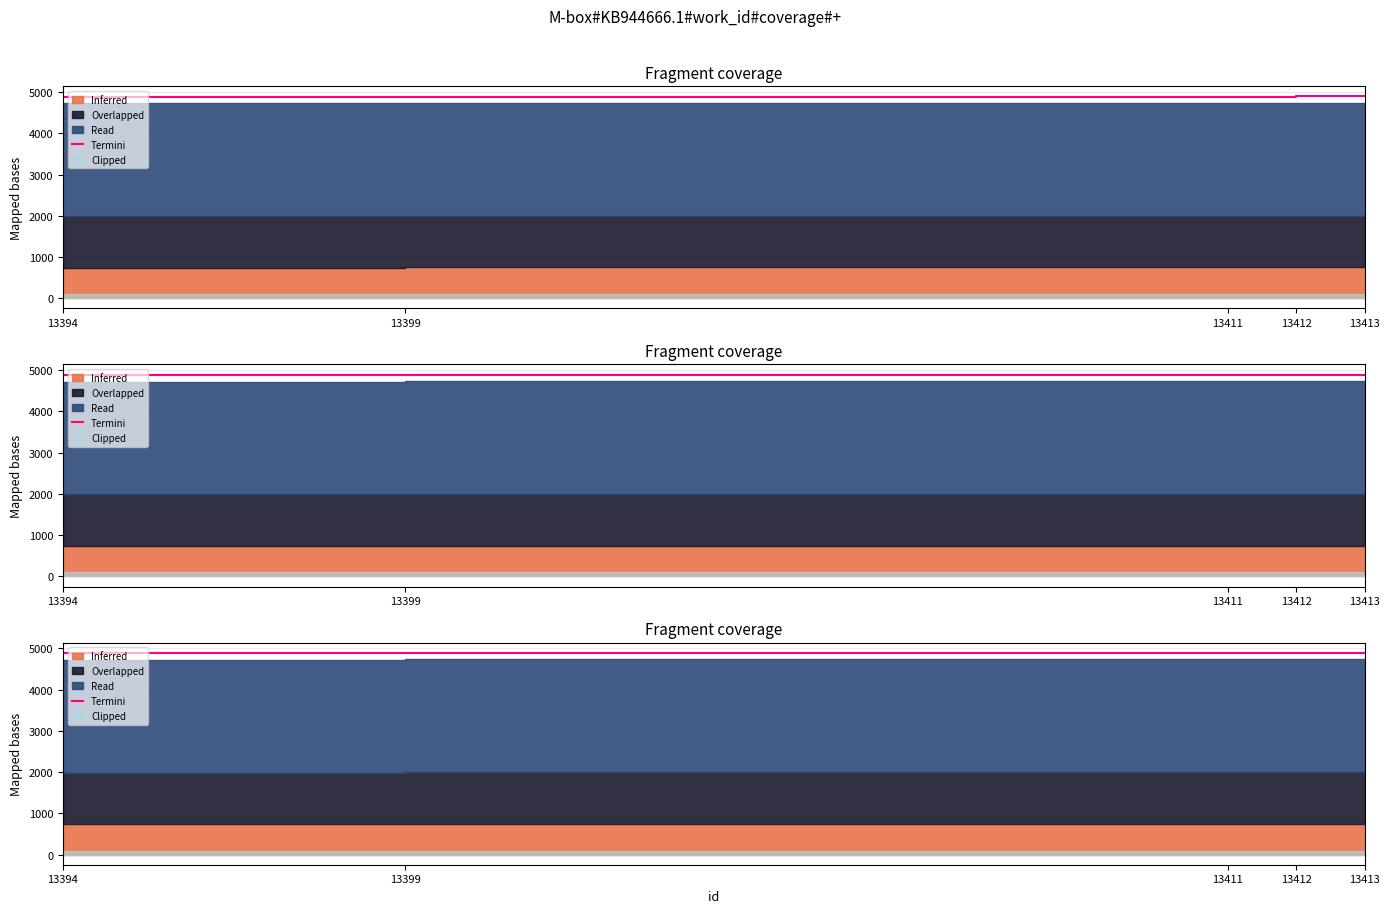

At which category does the chart reach its peak across all series?

13413